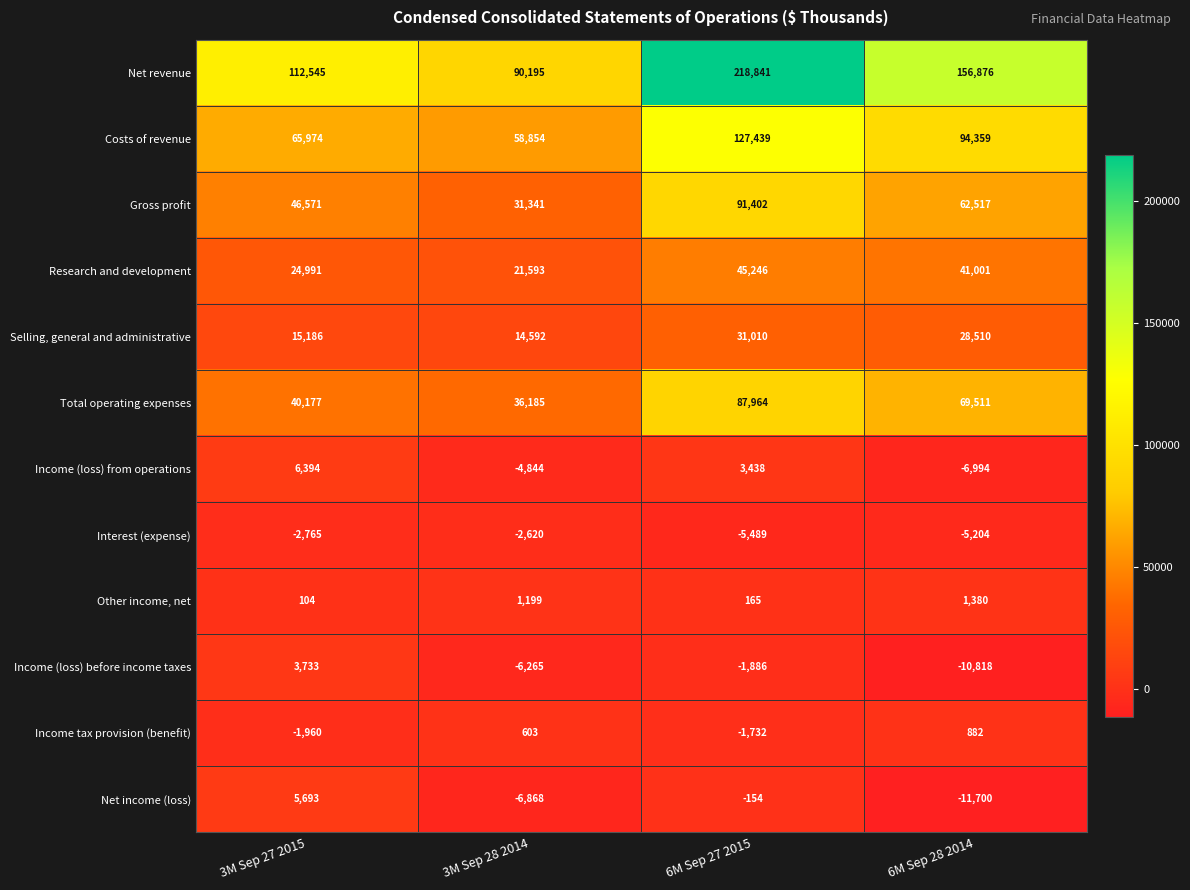

What is the average value of the Net revenue series?

144614